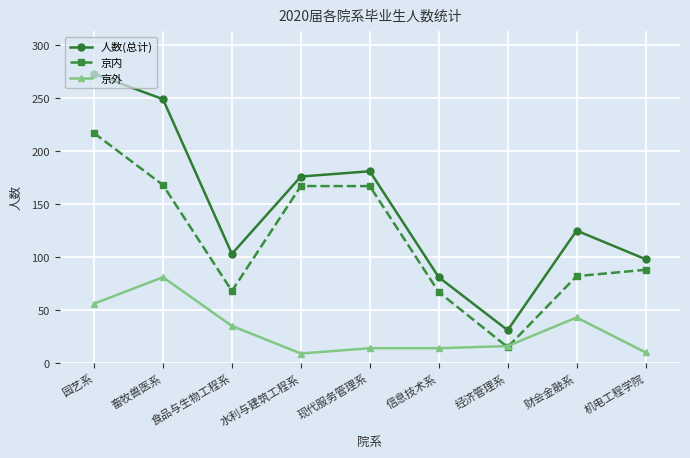

What is the spread (max minus min) of values at 食品与生物工程系?

68